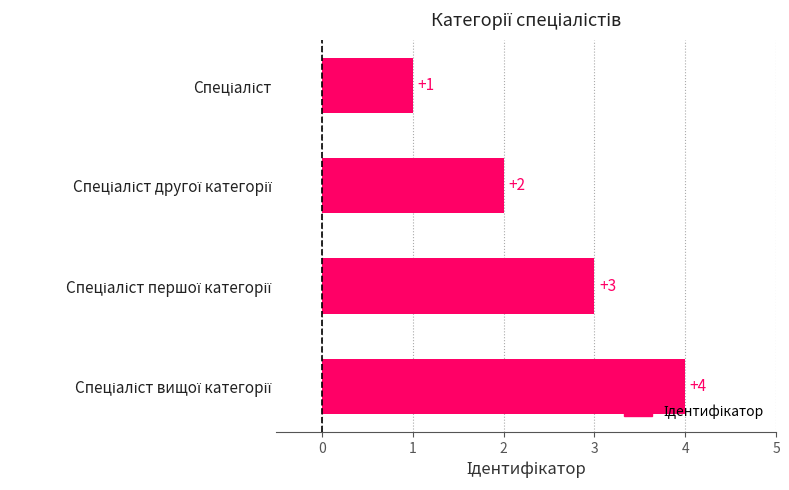

How many values are between 2 and 4?

3